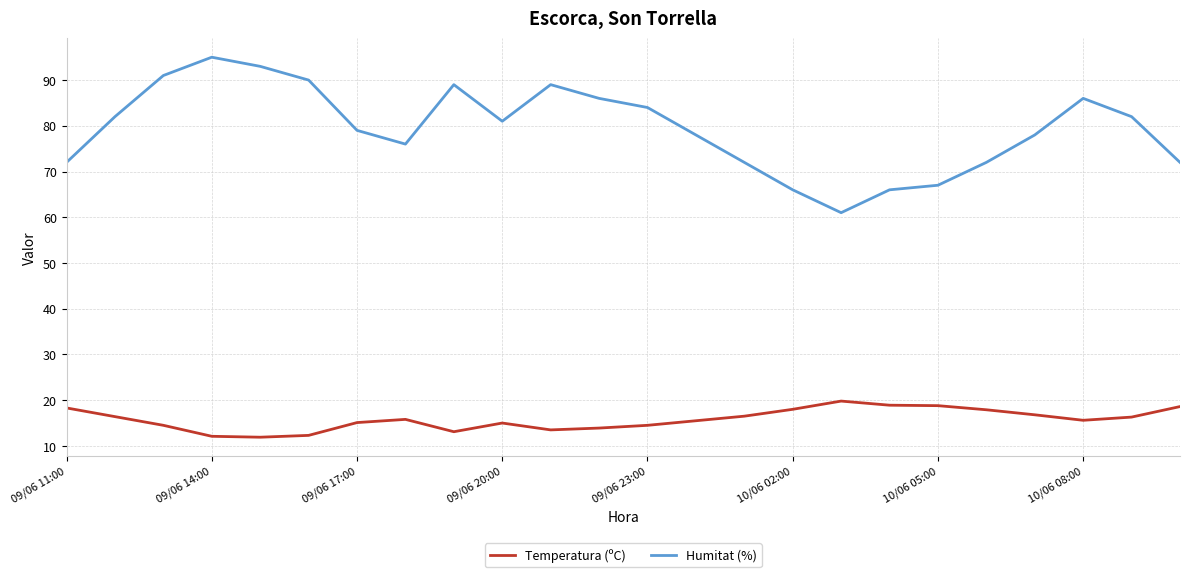

What are all the series names shown in the legend?

Temperatura (ºC), Humitat (%)